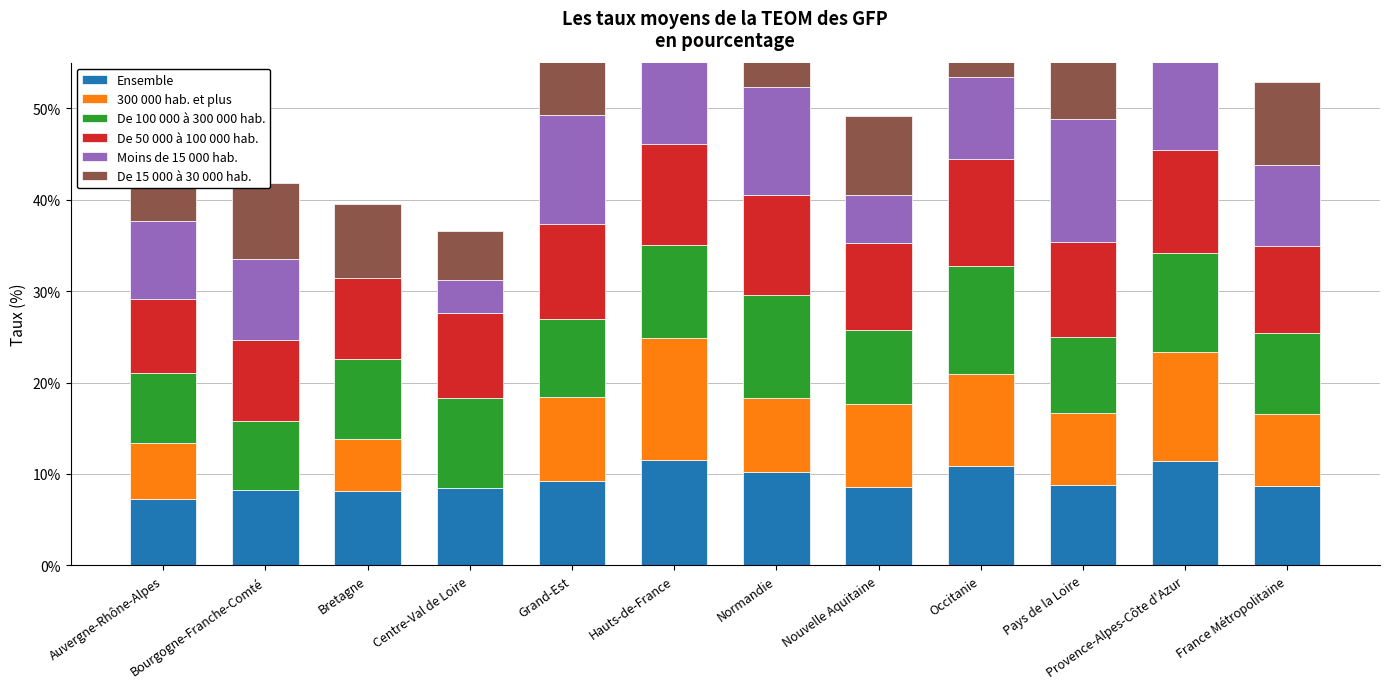

At how many categories does at least one series exceed 6?

12